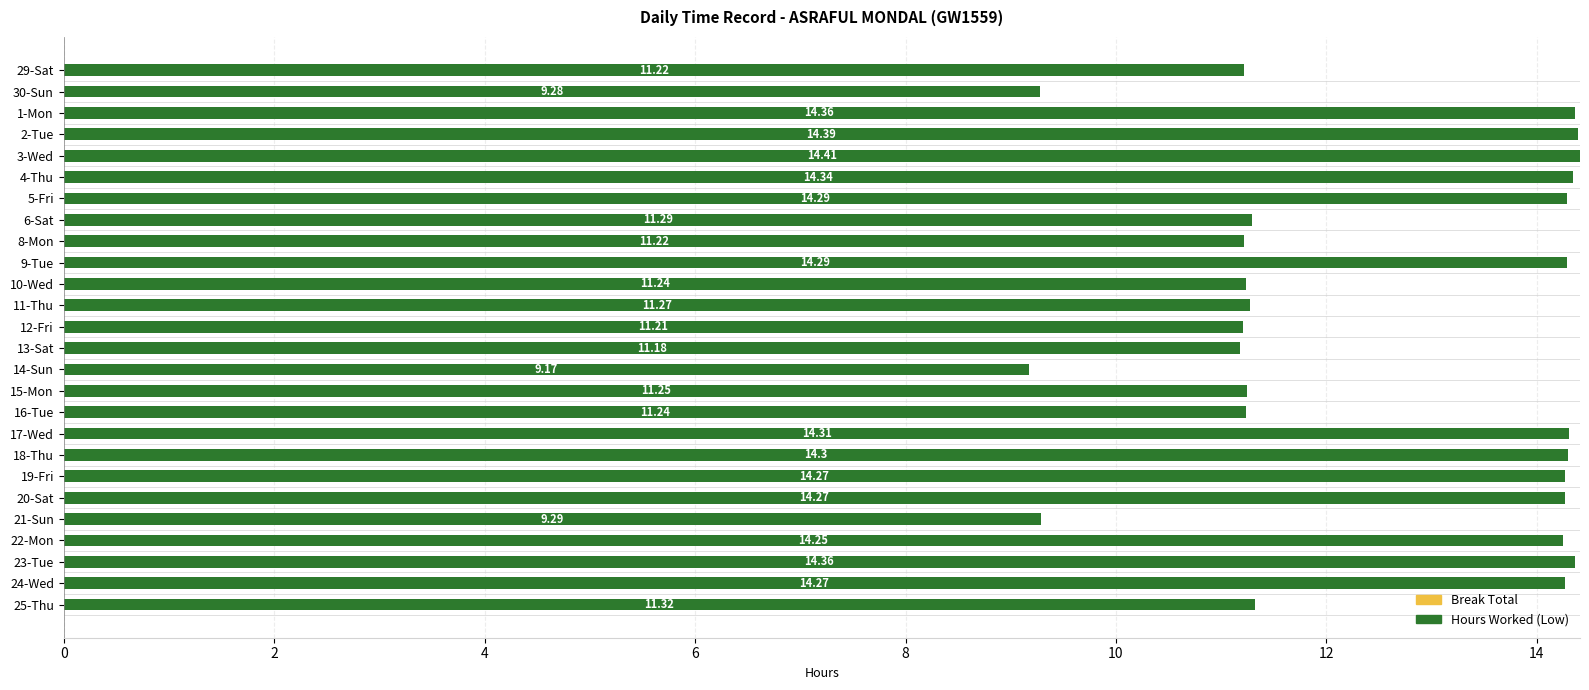

Which has a higher value, 3-Wed or 5-Fri?

3-Wed